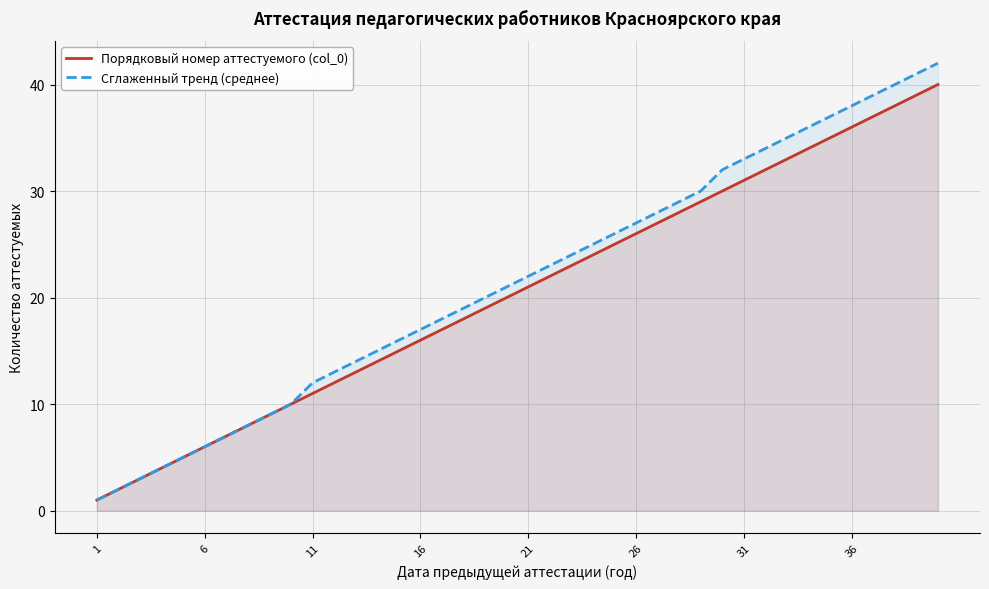

True or false: Порядковый номер аттестуемого (col_0) and Сглаженный тренд (среднее) intersect in this chart.

False